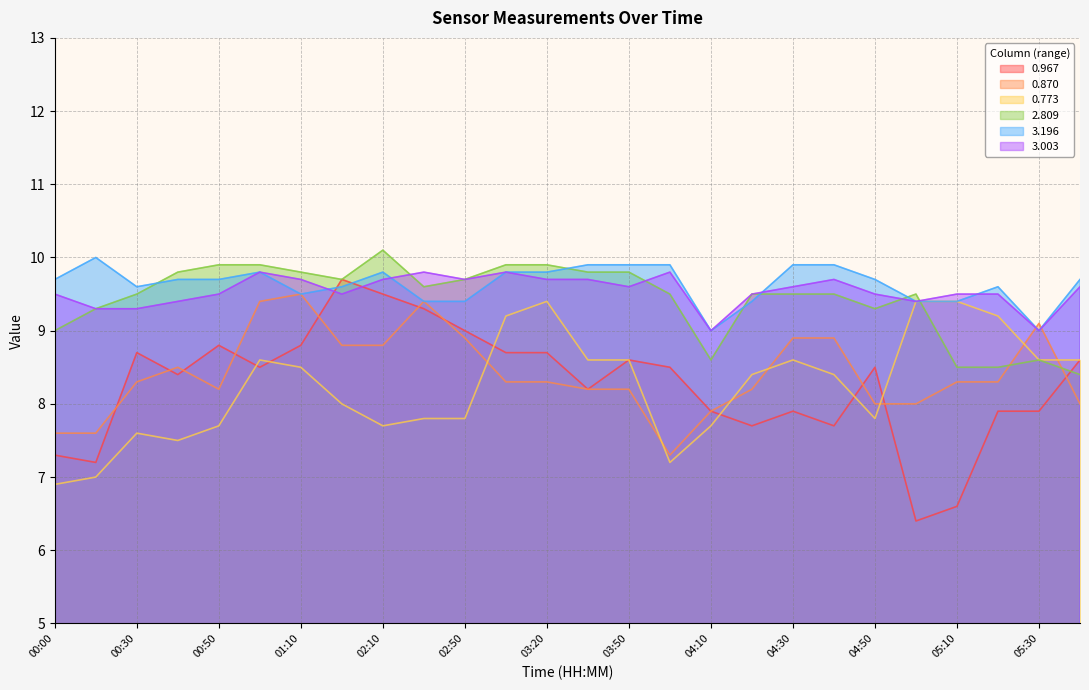

What is the difference between the 0.870 values at 03:40 and 01:10?

1.3